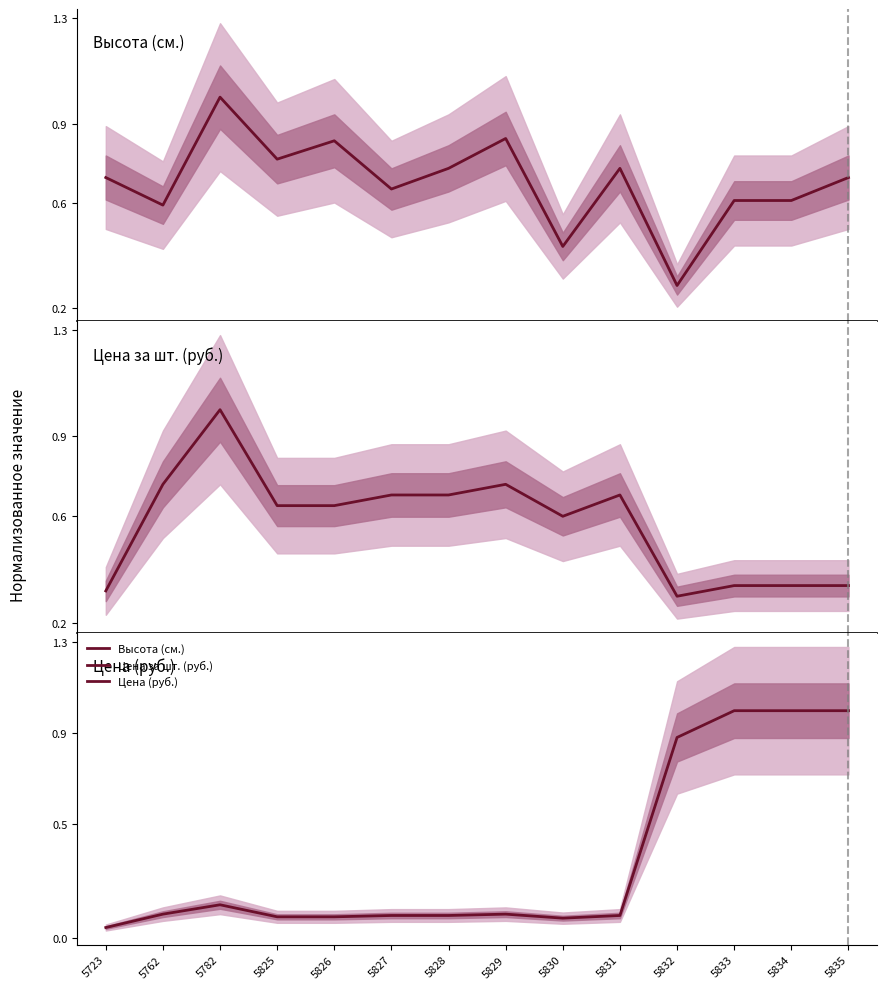

What is the value of the Цена за шт. (руб.) point at the 6th from the left?

0.7